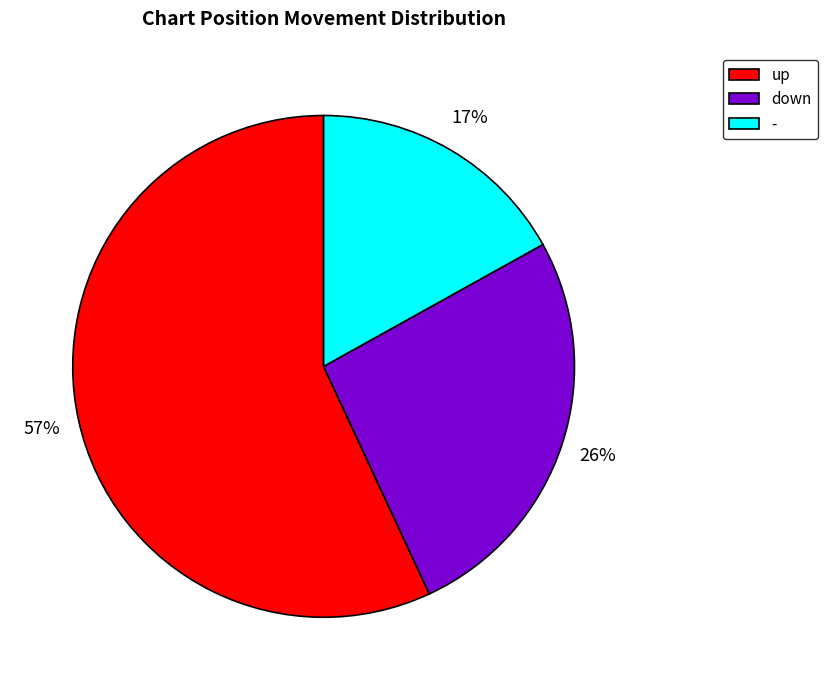

Which has a higher value, - or up?

up